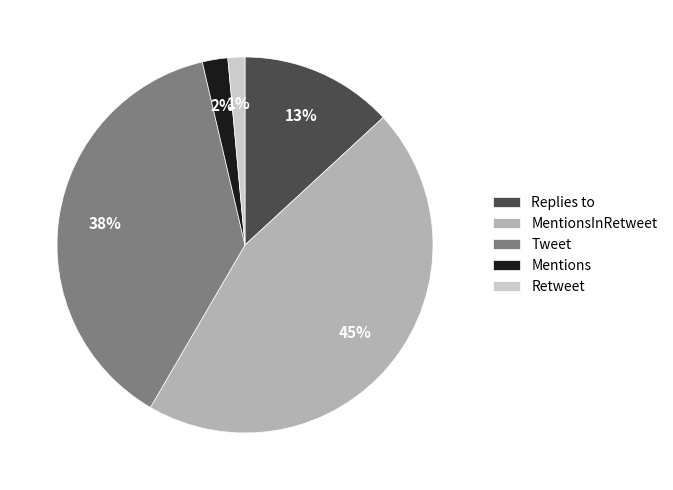

To the nearest percent, what percentage of the pie is Tweet?

38%